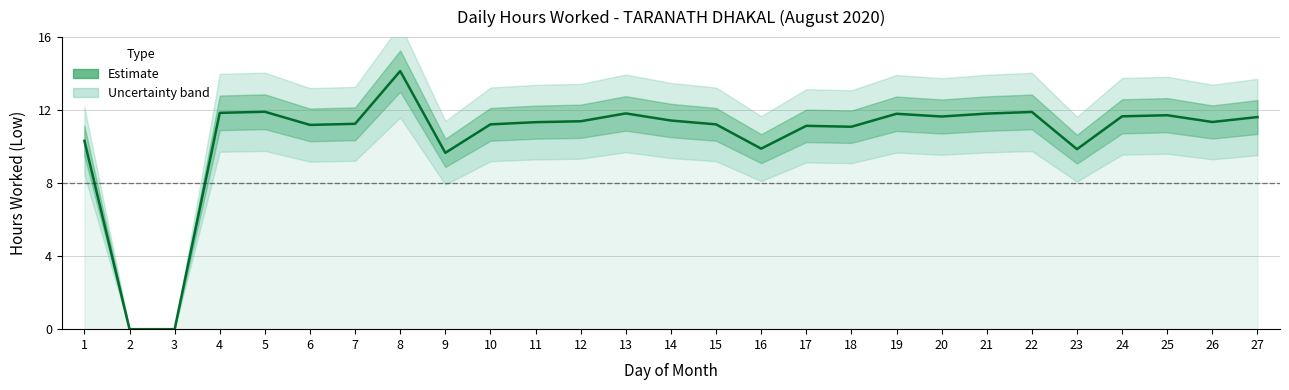

List the labels in order of value, largest first.

8, 5, 22, 4, 13, 21, 19, 25, 24, 20, 27, 14, 12, 26, 11, 7, 10, 15, 6, 17, 18, 1, 16, 23, 9, 2, 3